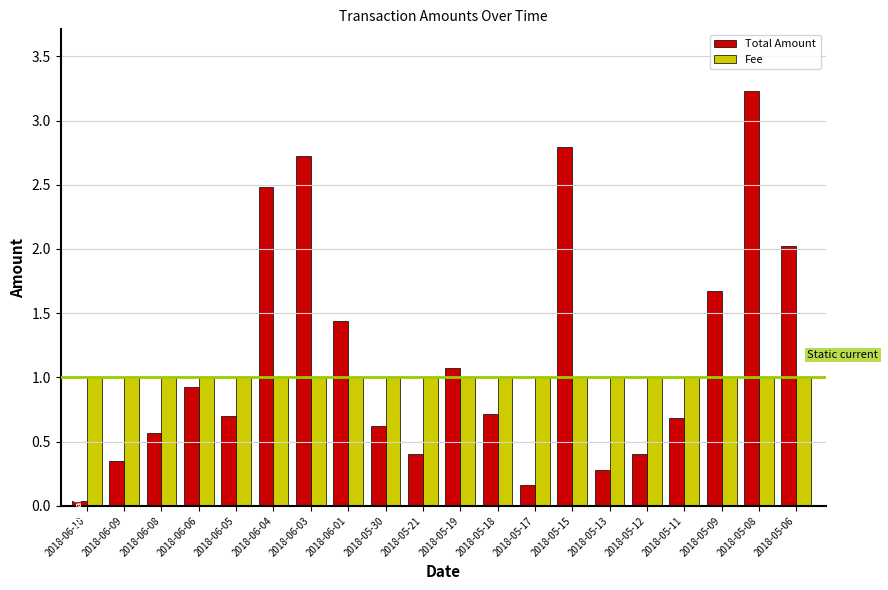

Is it true that Total Amount equals 0.6 at 2018-05-30?

True